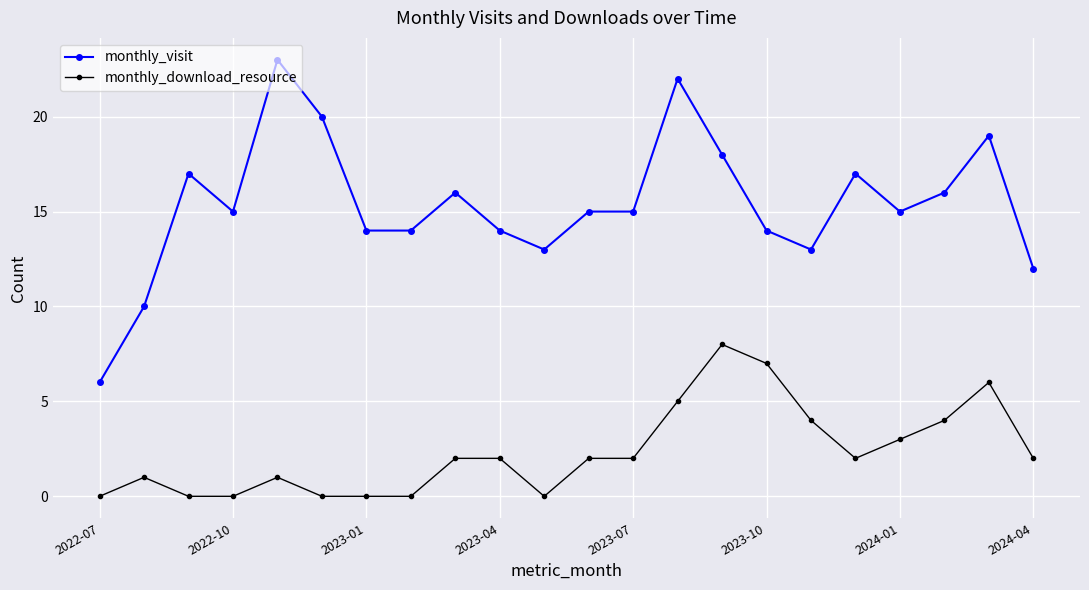

How many categories are shown in the chart?

22